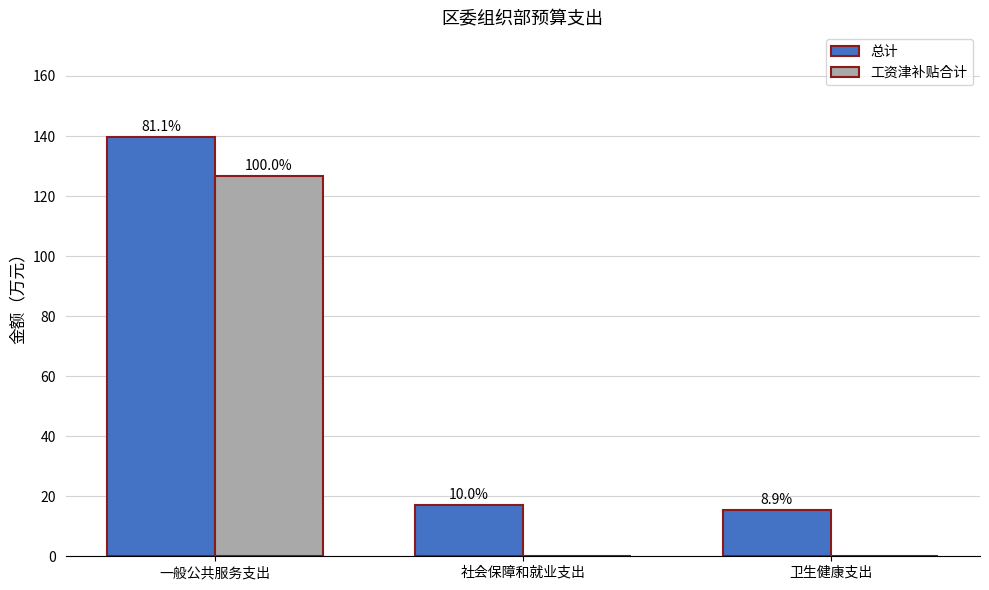

Does the chart contain stacked bars?

No